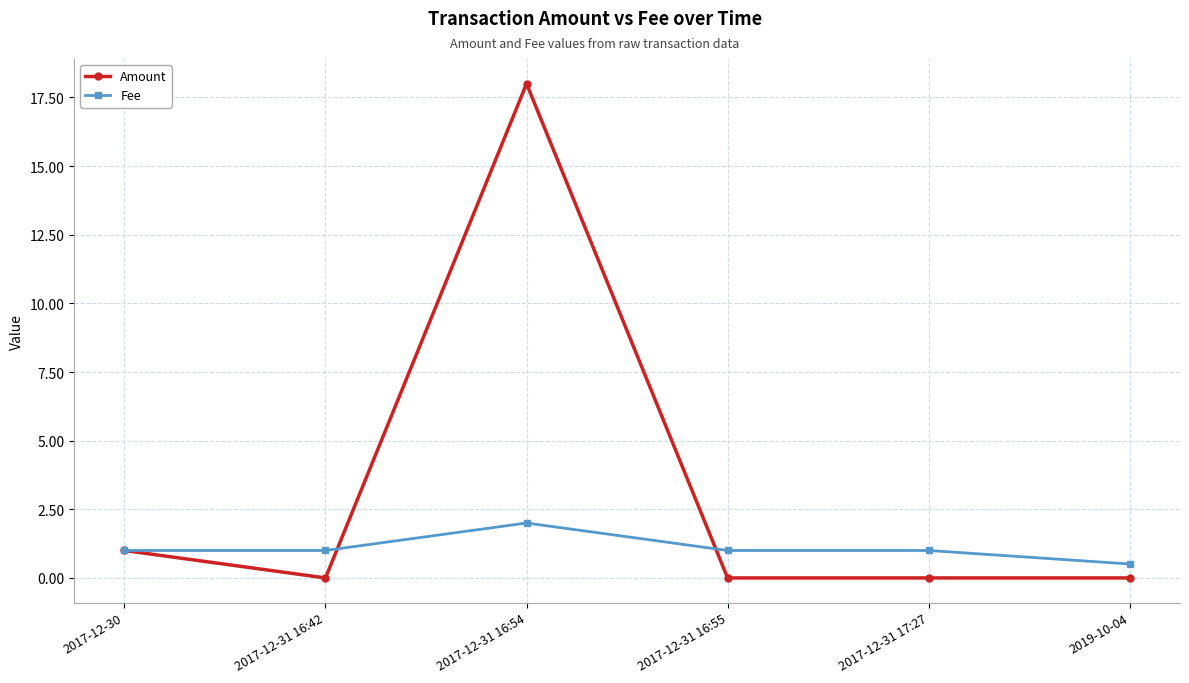

Where is the first local maximum for Fee?

2017-12-31 16:54